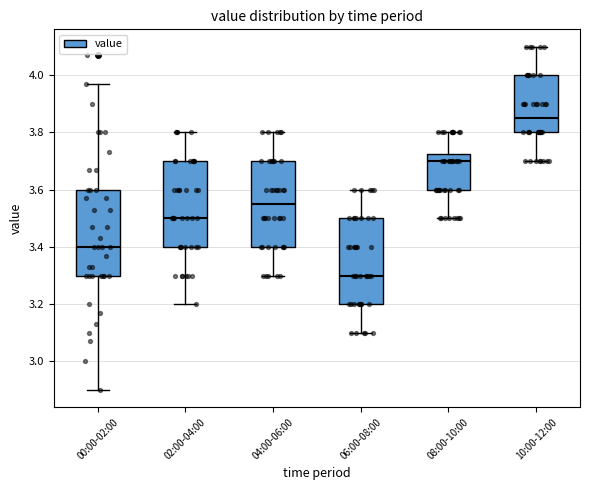

Reading left to right, read every box against the y-axis: the position of its median line, the range the box covers, and the ends of its whiskers. The values are not printed on the chart, so give them approximately, as read against the axis.

00:00-02:00: median 3.40, box 3.30 to 3.60, whiskers 2.90 to 3.98
02:00-04:00: median 3.50, box 3.40 to 3.70, whiskers 3.20 to 3.80
04:00-06:00: median 3.56, box 3.40 to 3.70, whiskers 3.30 to 3.80
06:00-08:00: median 3.30, box 3.20 to 3.50, whiskers 3.10 to 3.60
08:00-10:00: median 3.70, box 3.60 to 3.72, whiskers 3.50 to 3.80
10:00-12:00: median 3.86, box 3.80 to 4.00, whiskers 3.70 to 4.10